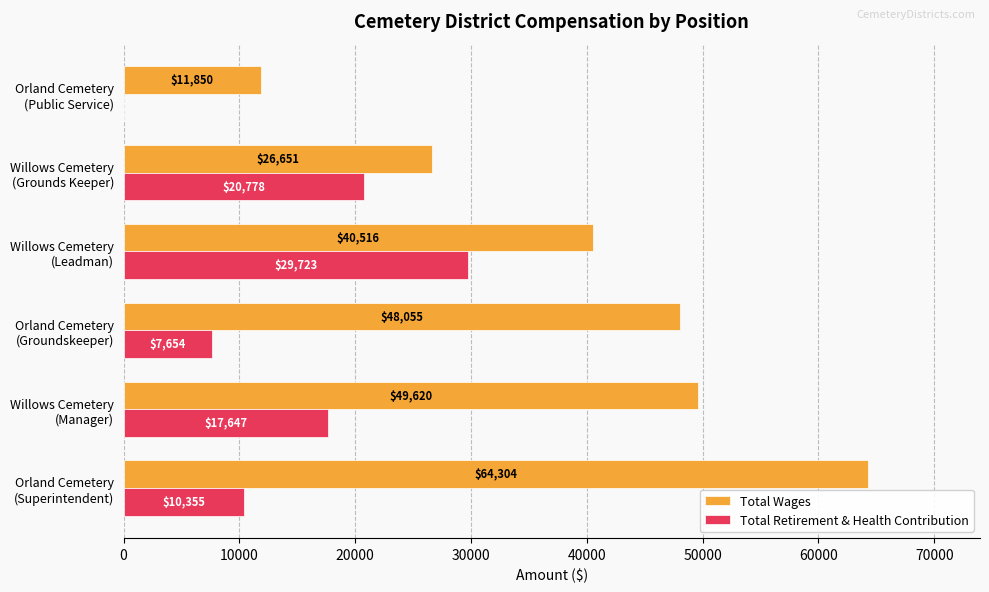

What is the maximum value shown in the chart?

64304